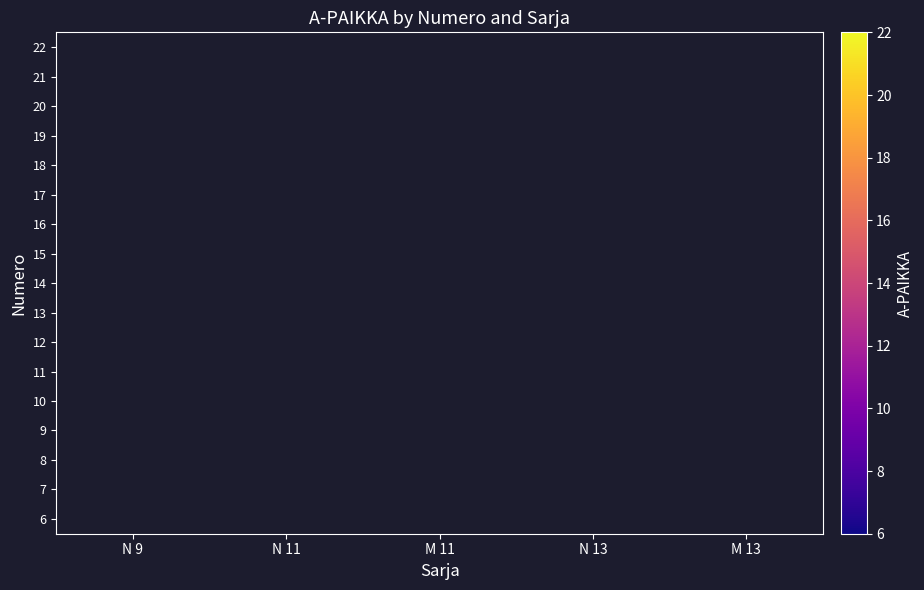

At how many categories does at least one series exceed 18?

2